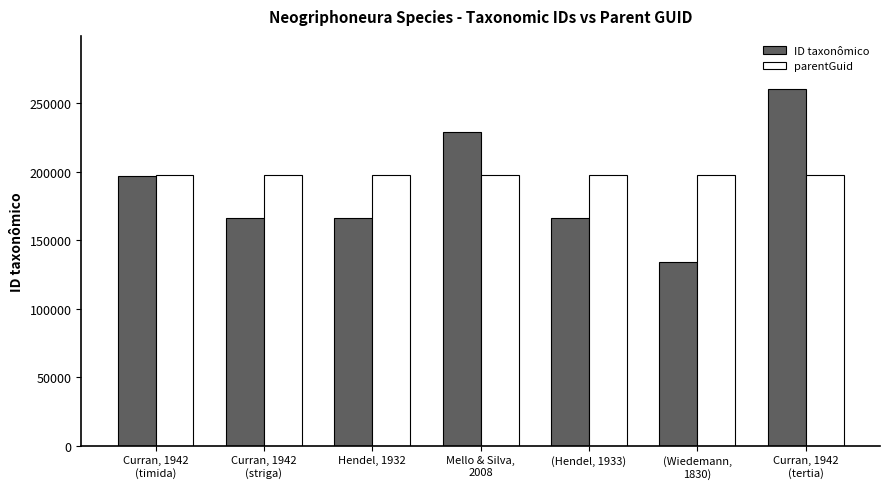

What is the label of the 3rd bar from the left?

Hendel, 1932